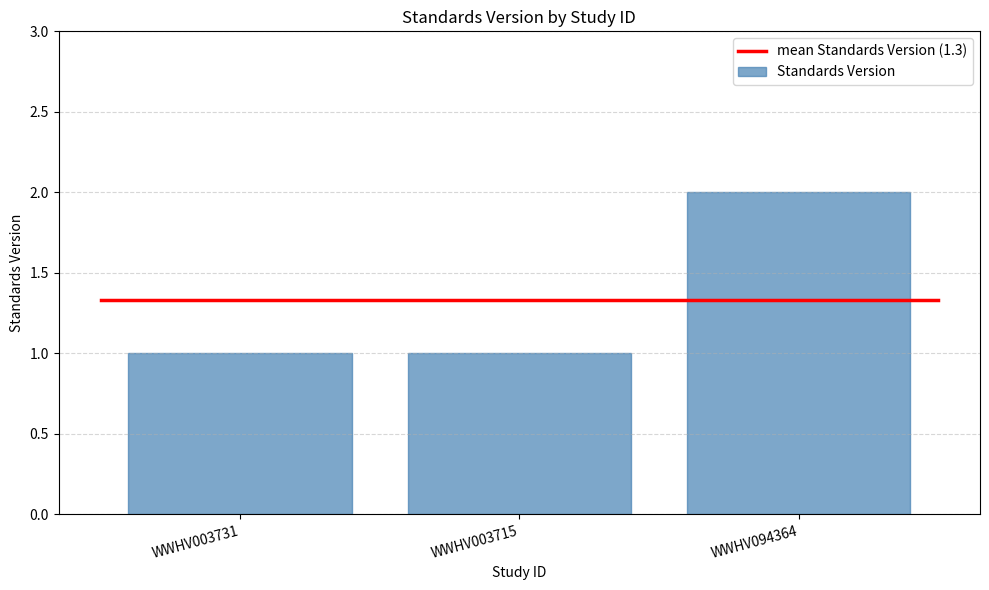

Count the number of data series in this chart.

1